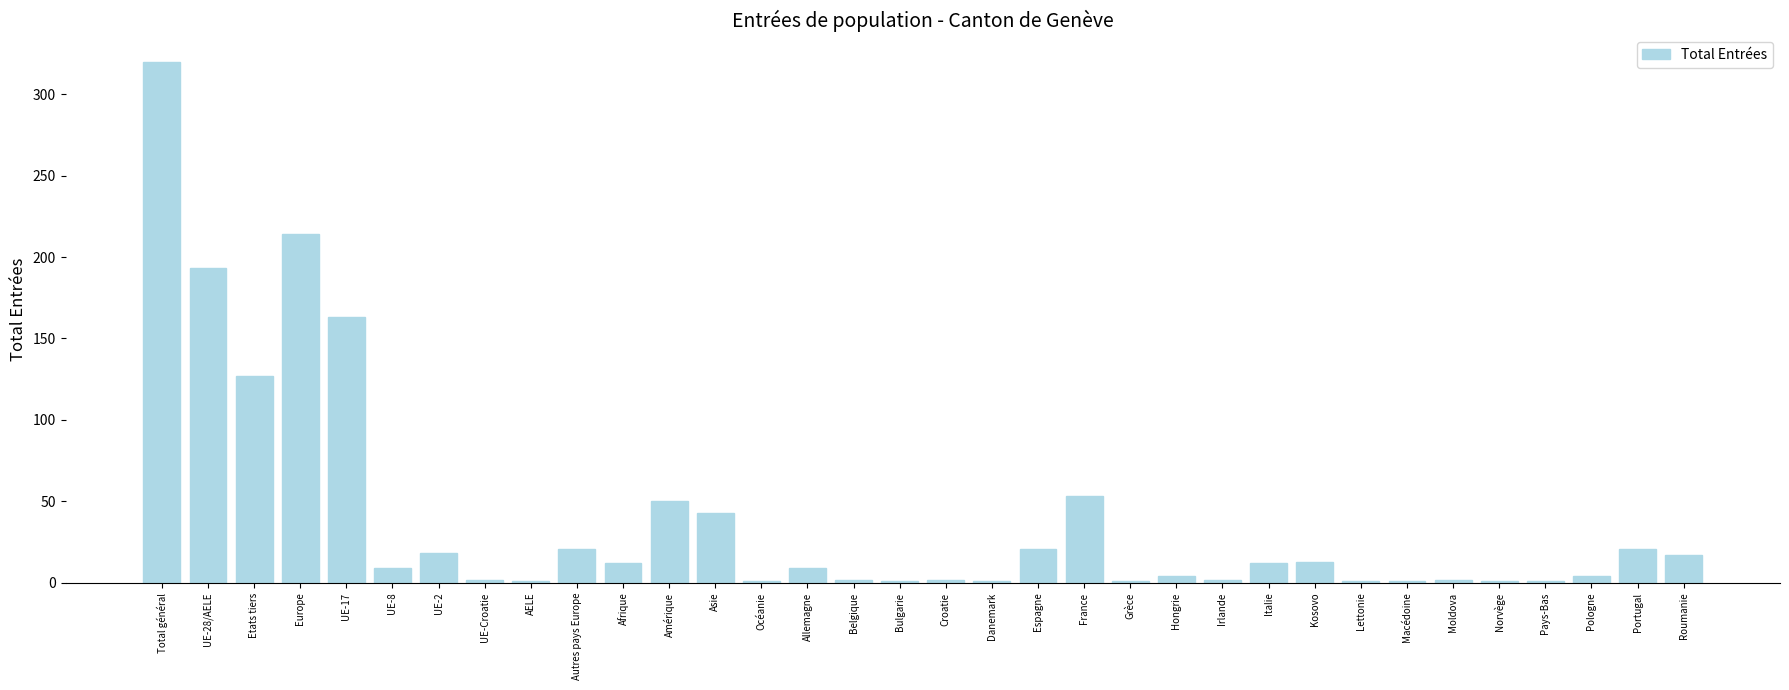

The value at Amérique is 50. True or false?

True